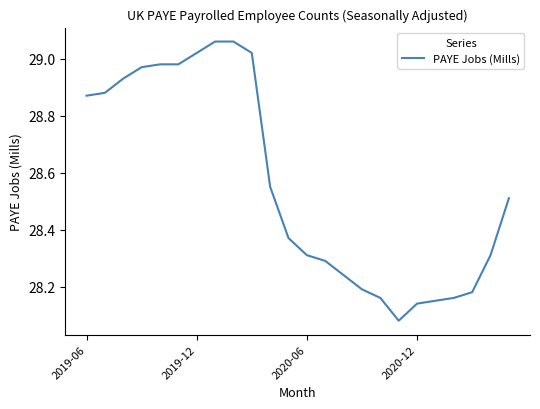

What is the difference between the maximum and minimum values?

1.0